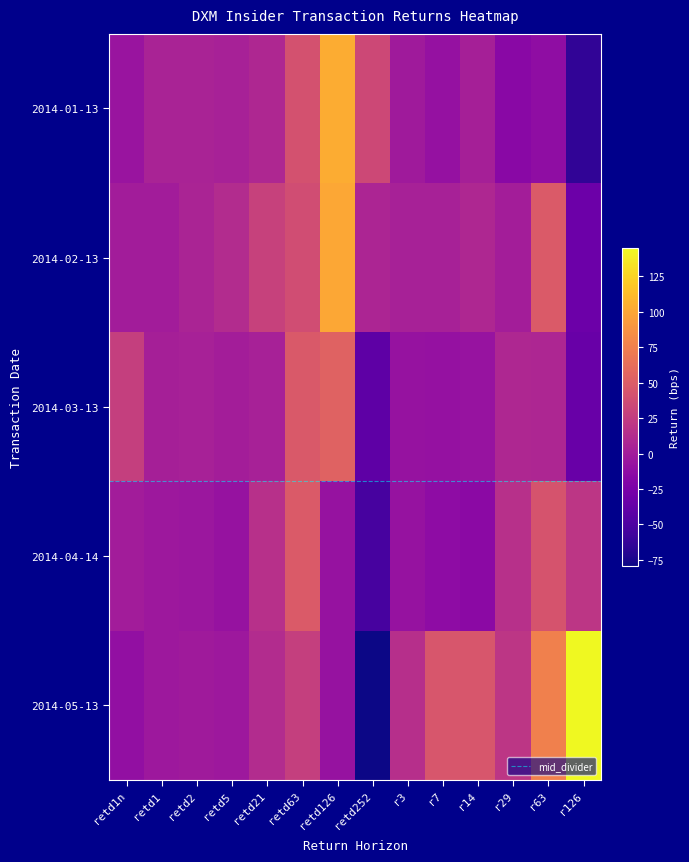

What is the sum of the 2014-05-13 values at retd1n and retd21?

2